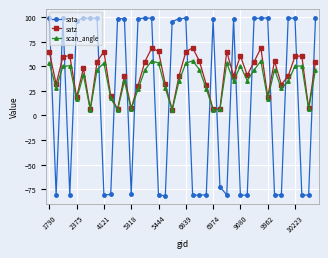

True or false: satz has more than 2 interior local peaks.

True